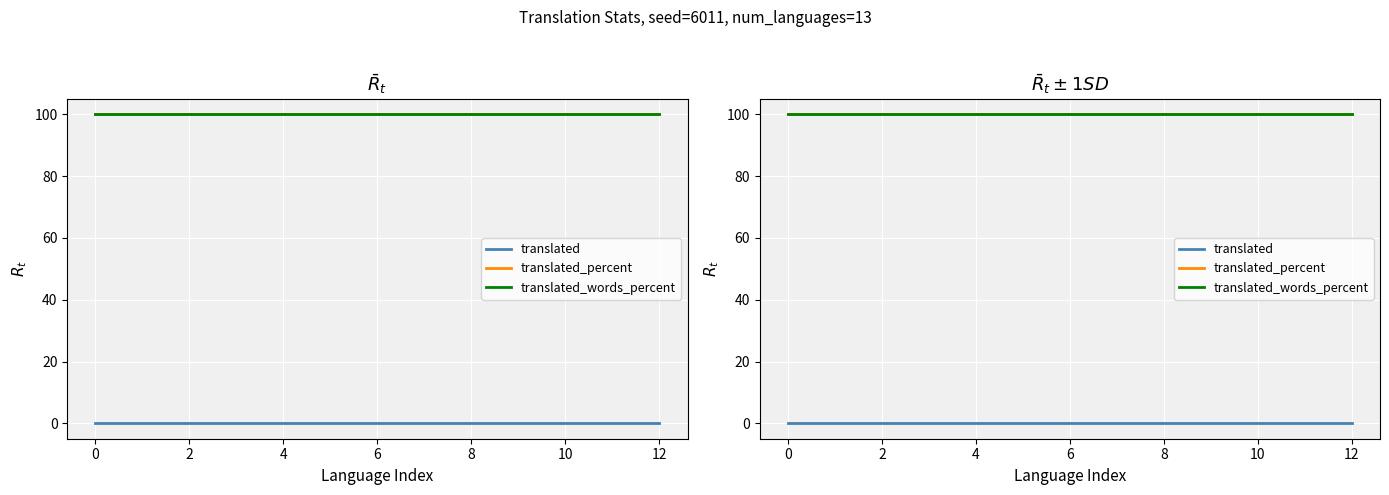

Which series has the largest range (max minus min)?

translated